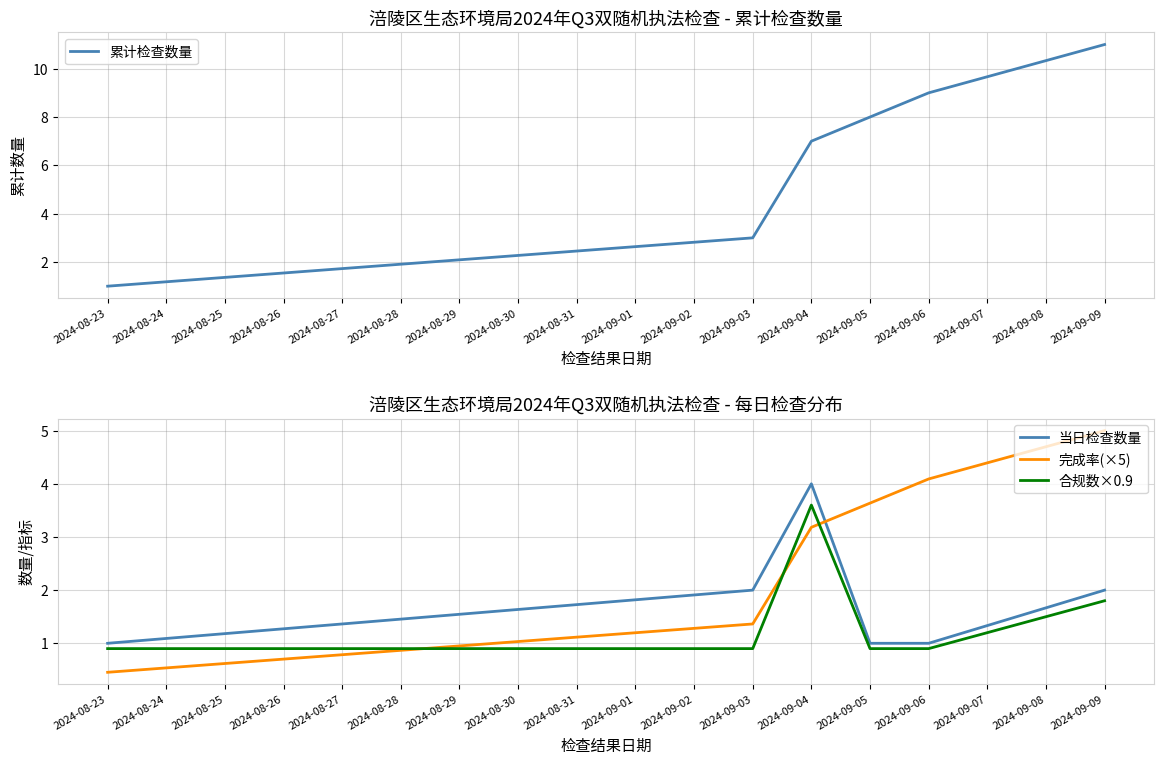

Reading left to right, list all the values displayed in this chart.

累计检查数量: 2024-08-23=1.0	2024-09-03=3.0	2024-09-04=7.0	2024-09-05=8.0	2024-09-06=9.0	2024-09-09=11.0
当日检查数量: 2024-08-23=1.0	2024-09-03=2.0	2024-09-04=4.0	2024-09-05=1.0	2024-09-06=1.0	2024-09-09=2.0
完成率(×5): 2024-08-23=0.5	2024-09-03=1.4	2024-09-04=3.2	2024-09-05=3.6	2024-09-06=4.1	2024-09-09=5.0
合规数×0.9: 2024-08-23=0.9	2024-09-03=0.9	2024-09-04=3.6	2024-09-05=0.9	2024-09-06=0.9	2024-09-09=1.8